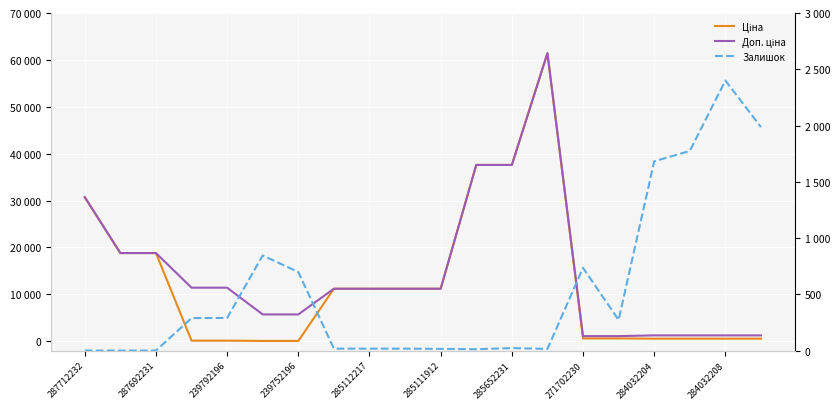

Is this an area chart (filled region under the line)?

No